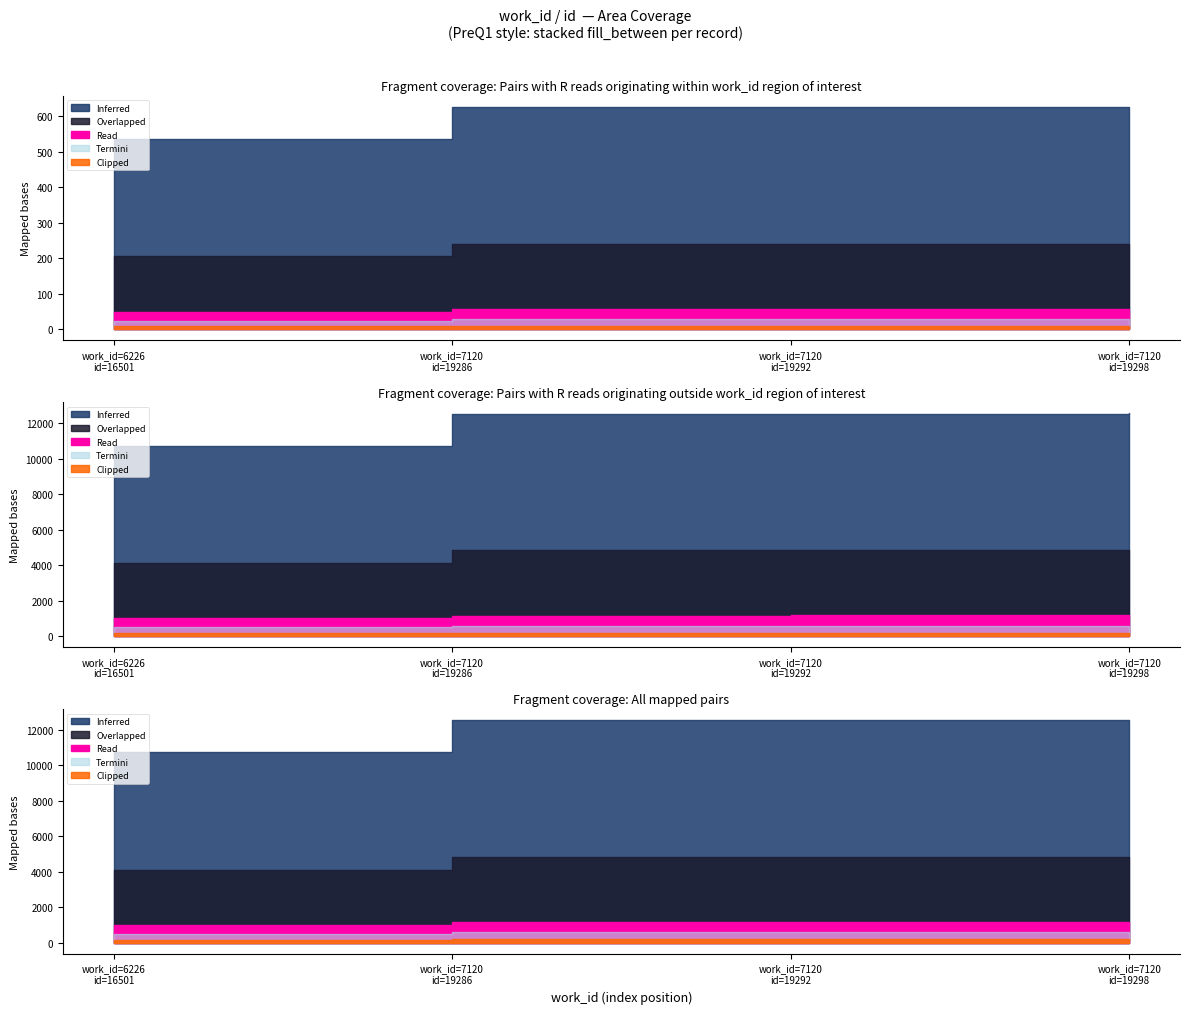

Where is the data nearest to the value 17899?

7120